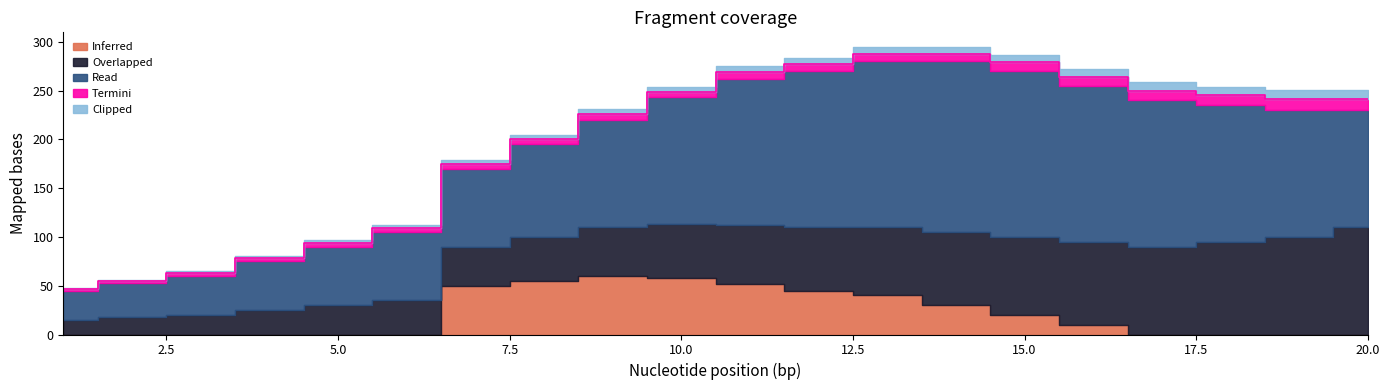

What is the average value of the Termini series?

6